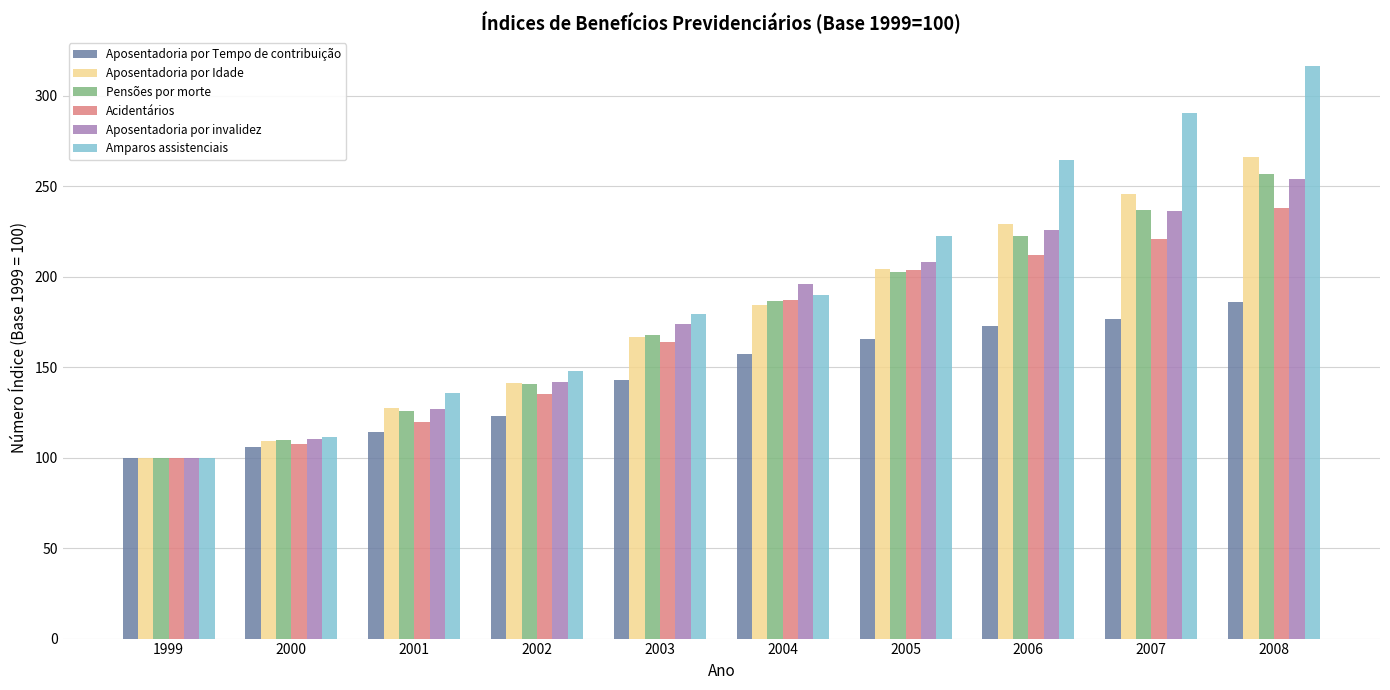

Which category has the highest value in the Aposentadoria por invalidez series?

2008